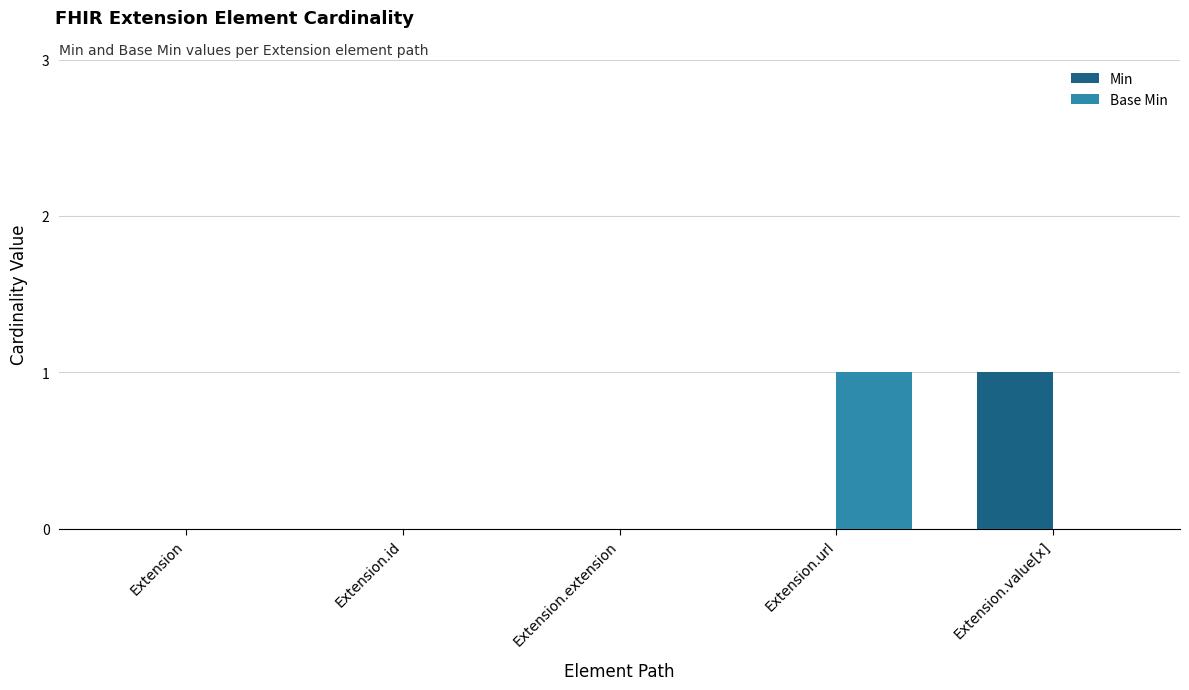

Is it true that Min equals -1 at Extension?

False